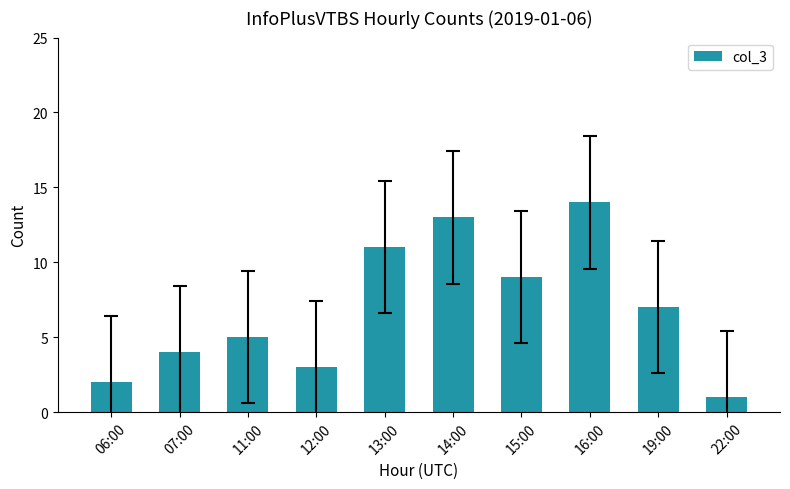

Reading left to right, transcribe all the data shown in this chart.

2	4	5	3	11	13	9	14	7	1